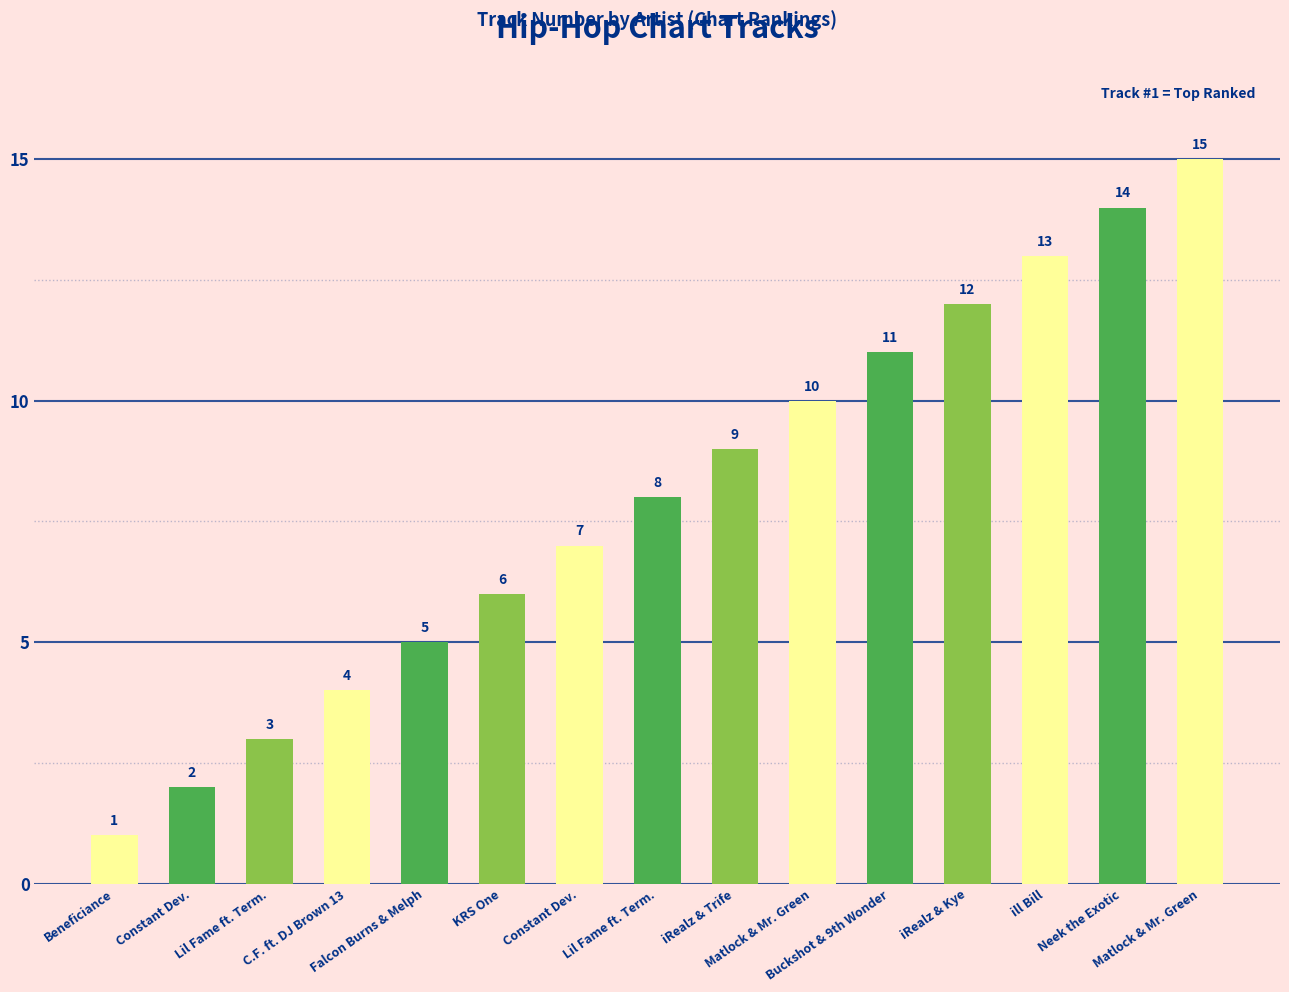

How many data points does each series have?

15